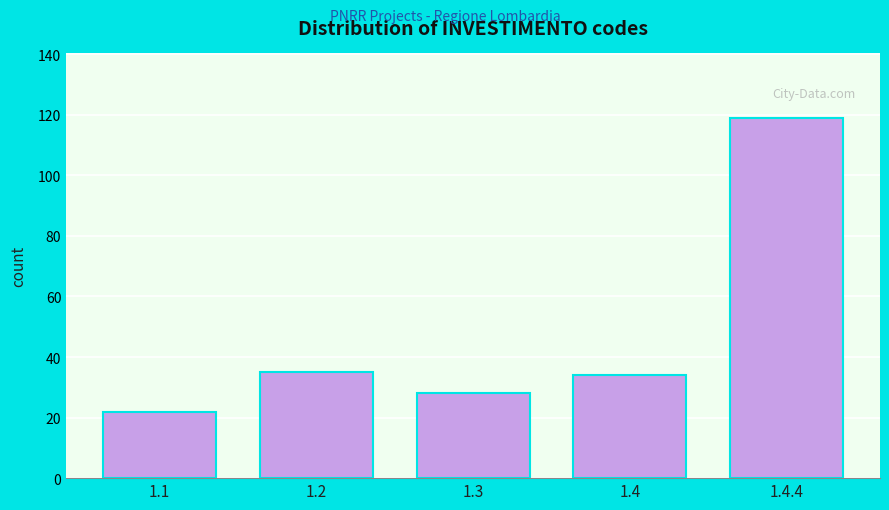

Reading left to right, transcribe all the data shown in this chart.

1.1=22	1.2=35	1.3=28	1.4=34	1.4.4=119